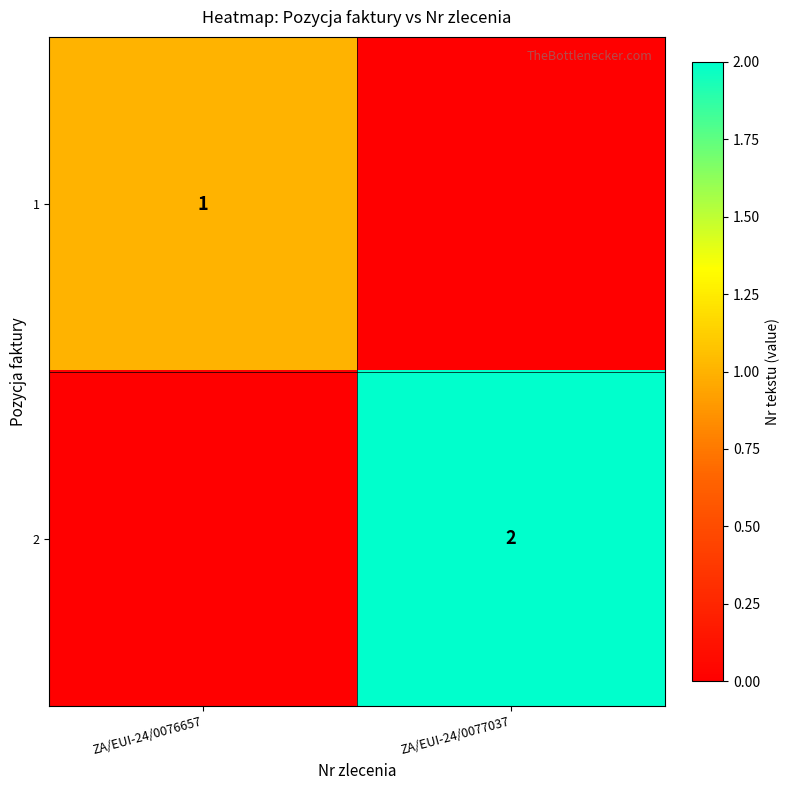

The value of 2 at ZA/EUI-24/0077037 is 2. True or false?

True